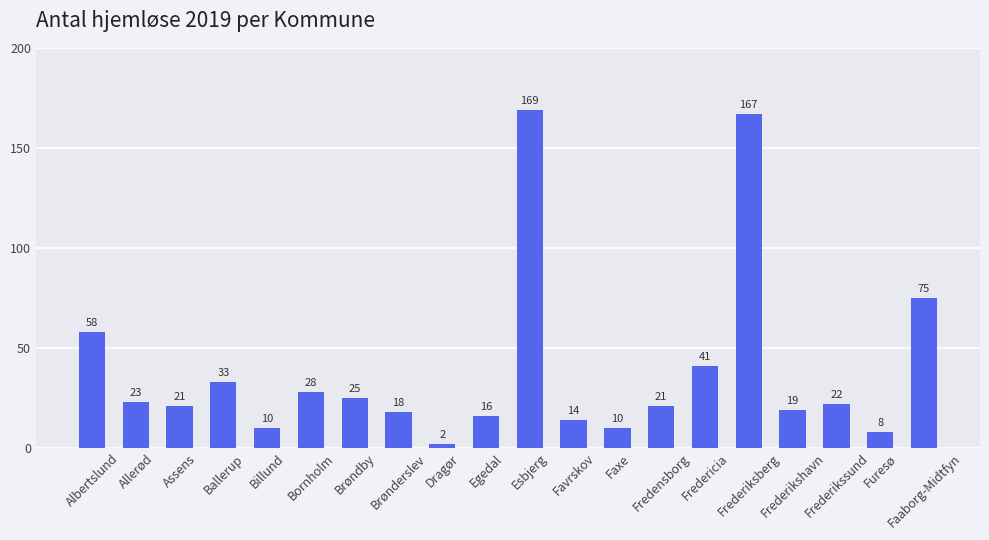

What is the difference between the second highest and minimum values?

165